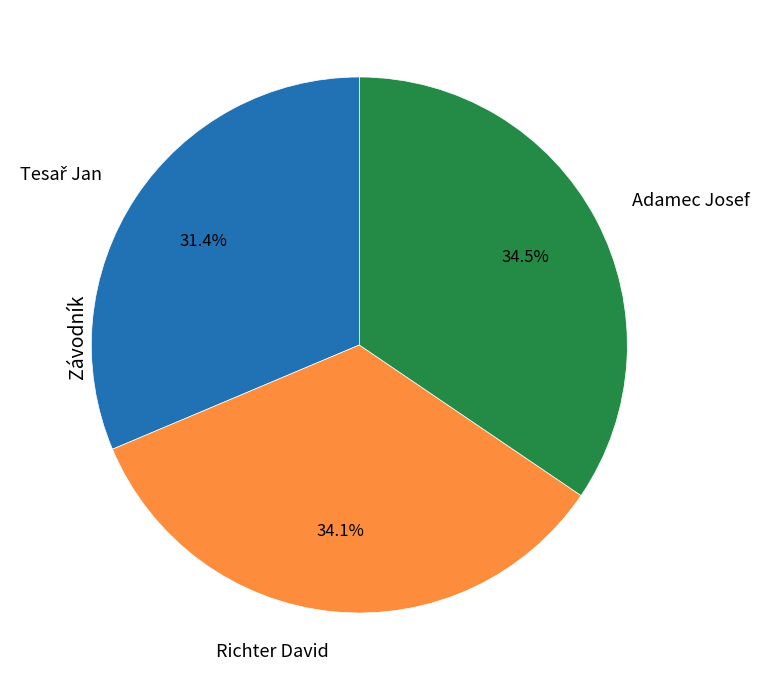

Does any single category account for the majority?

No